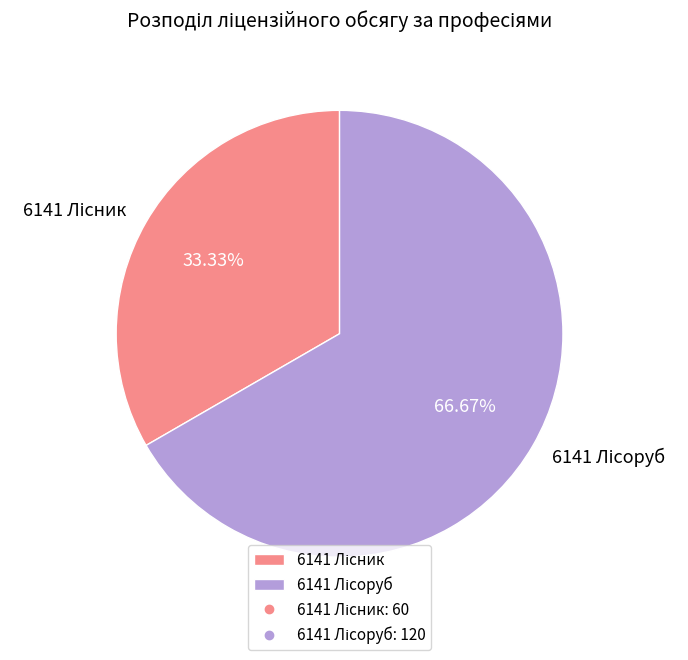

Is there a majority slice in this chart?

Yes